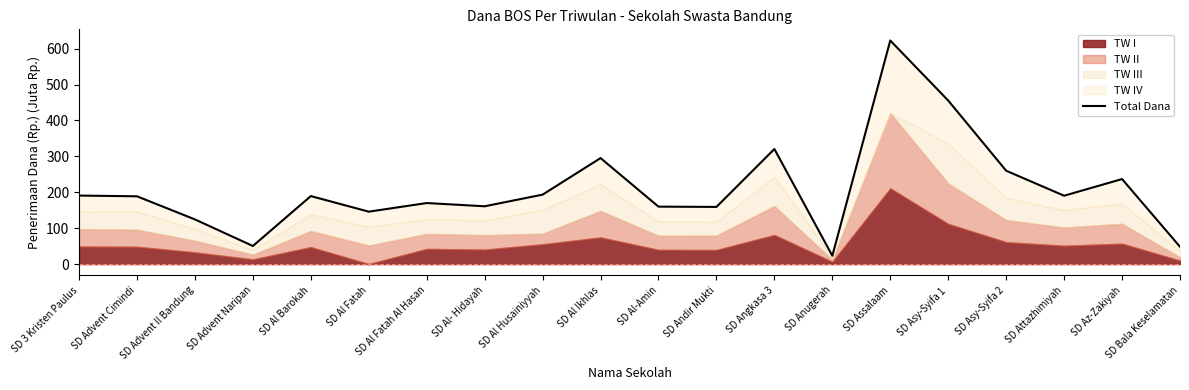

Where is the data nearest to the value 322?

SD Angkasa 3